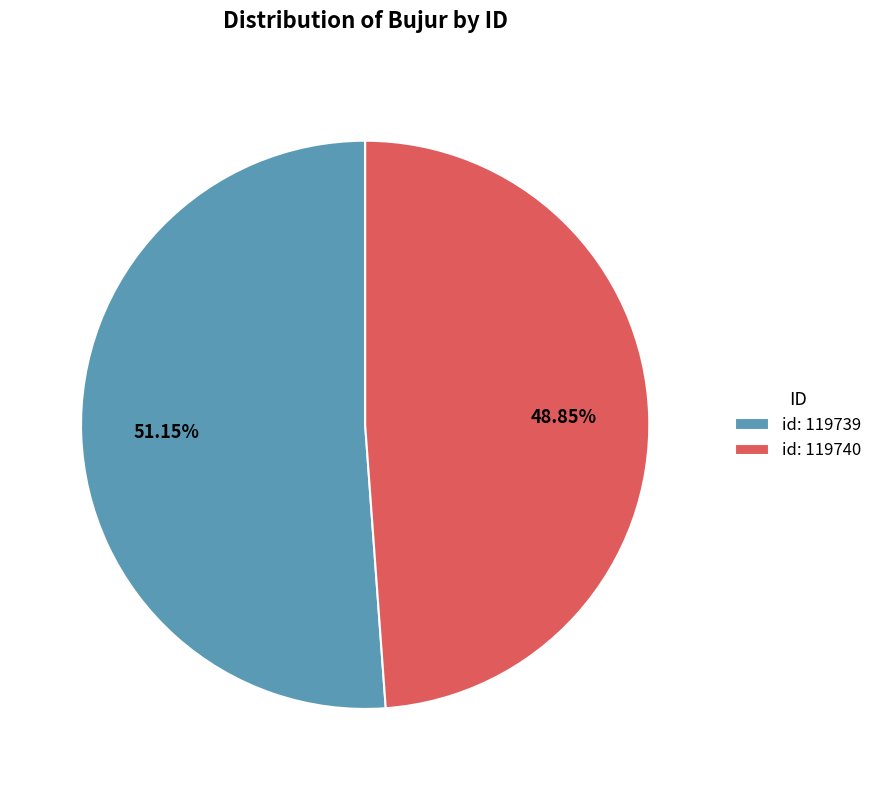

How many segments does this pie chart have?

2